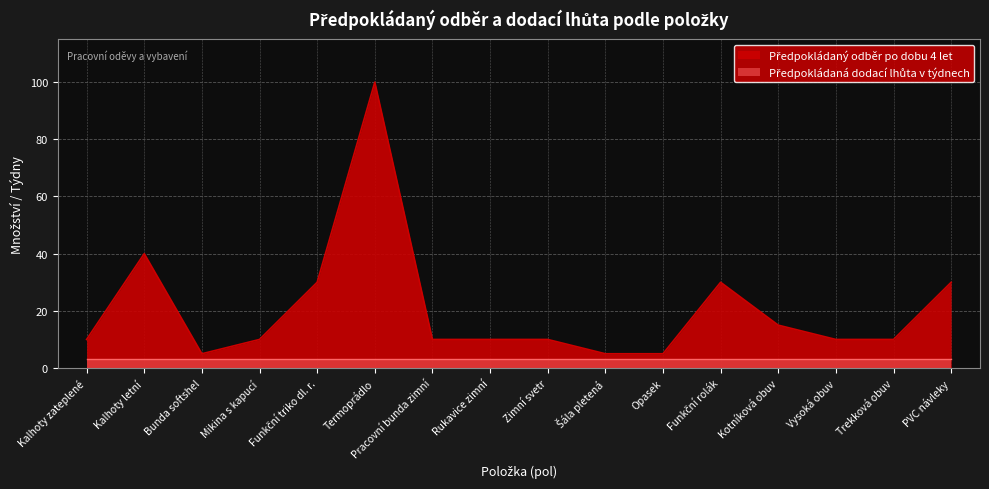

Rank the categories by value from highest to lowest.

Termoprádlo, Kalhoty letní, Funkční triko dl. r., Funkční rolák, PVC návleky, Kotníková obuv, Kalhoty zateplené, Mikina s kapucí, Pracovní bunda zimní, Rukavice zimní, Zimní svetr, Vysoká obuv, Trekková obuv, Bunda softshel, Šála pletená, Opasek